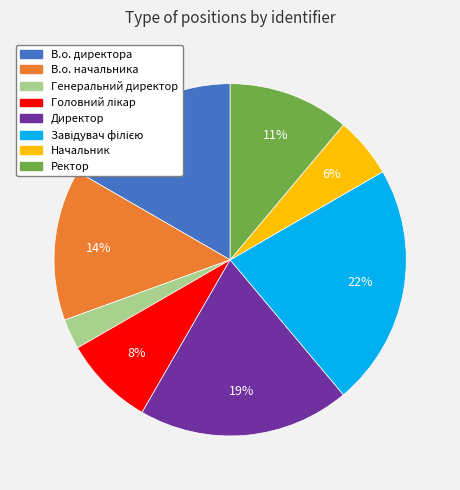

Count the number of slices in the pie.

8